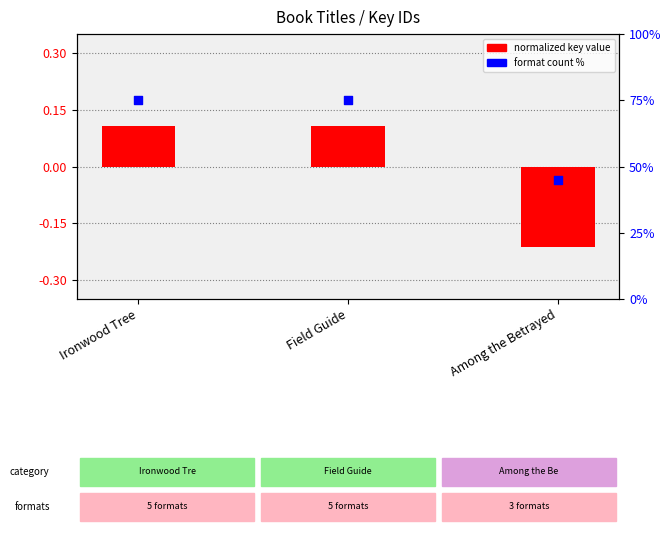

Which series contains the lowest Y value?

normalized key value